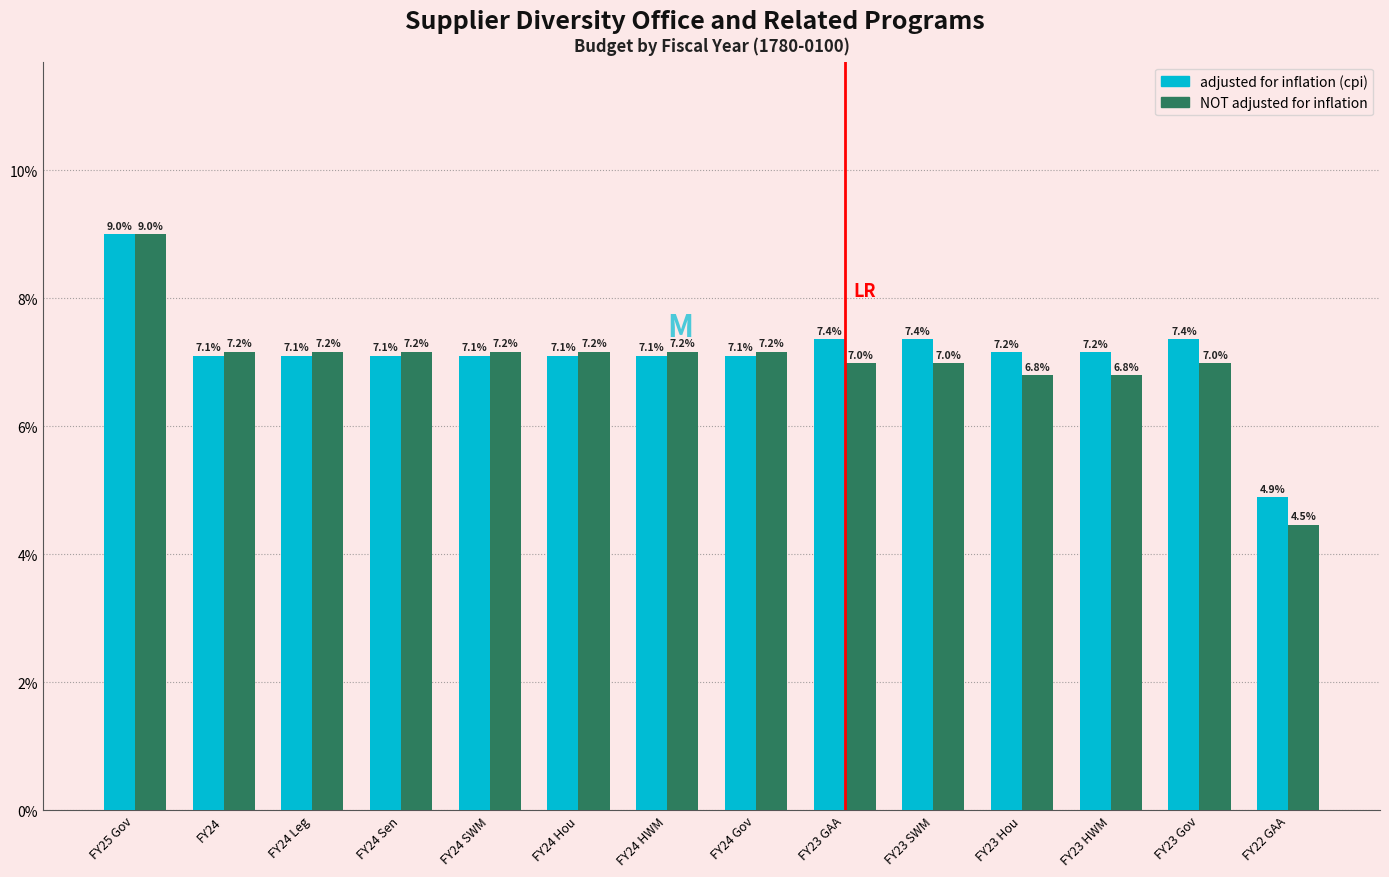

Reading left to right, extract all data points from this chart.

adjusted for inflation (cpi): FY25 Gov=9.0	FY24=7.1	FY24 Leg=7.1	FY24 Sen=7.1	FY24 SWM=7.1	FY24 Hou=7.1	FY24 HWM=7.1	FY24 Gov=7.1	FY23 GAA=7.4	FY23 SWM=7.4	FY23 Hou=7.2	FY23 HWM=7.2	FY23 Gov=7.4	FY22 GAA=4.9
NOT adjusted for inflation: FY25 Gov=9.0	FY24=7.2	FY24 Leg=7.2	FY24 Sen=7.2	FY24 SWM=7.2	FY24 Hou=7.2	FY24 HWM=7.2	FY24 Gov=7.2	FY23 GAA=7.0	FY23 SWM=7.0	FY23 Hou=6.8	FY23 HWM=6.8	FY23 Gov=7.0	FY22 GAA=4.5